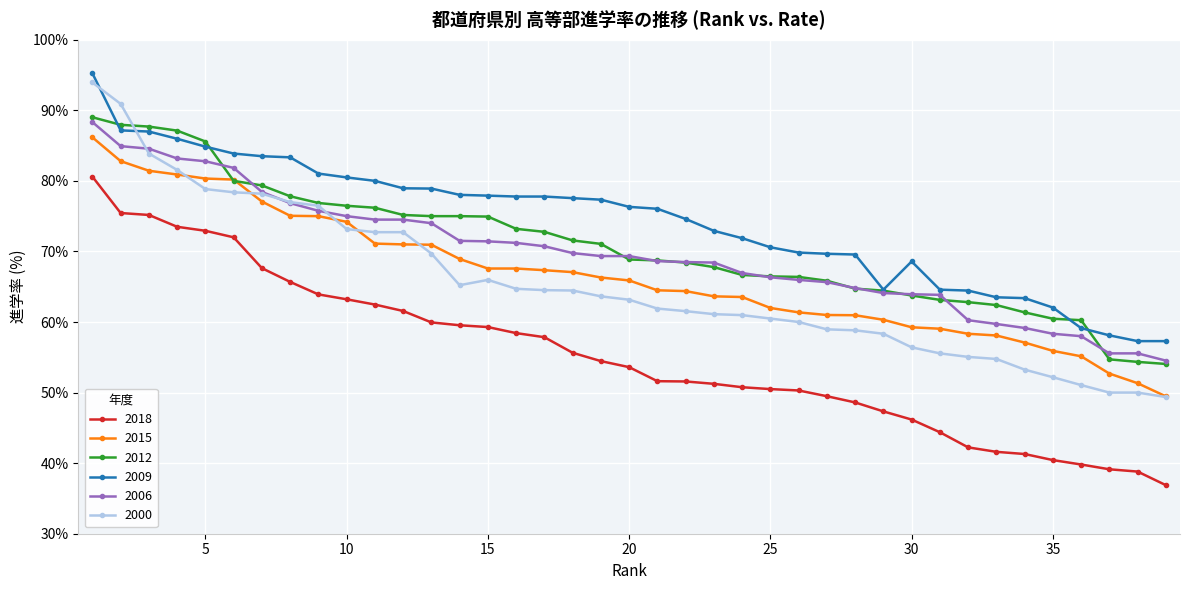

True or false: 2009 and 2015 cross at least once.

False